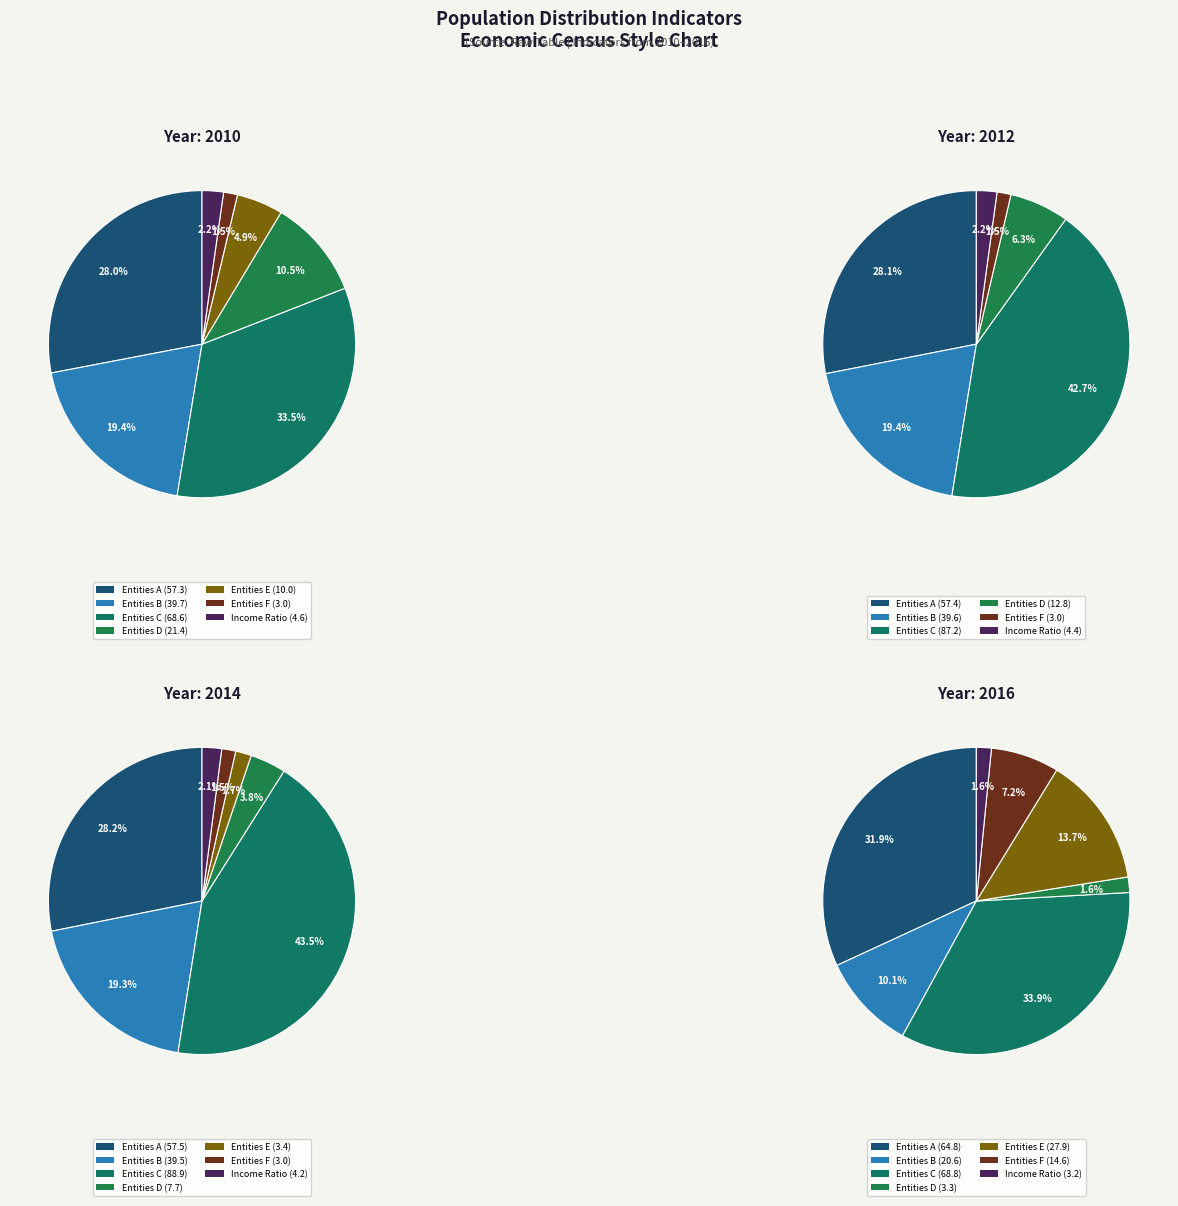

To the nearest percent, what is the difference between the values_2010 and values_2012 slice percentages?

9%